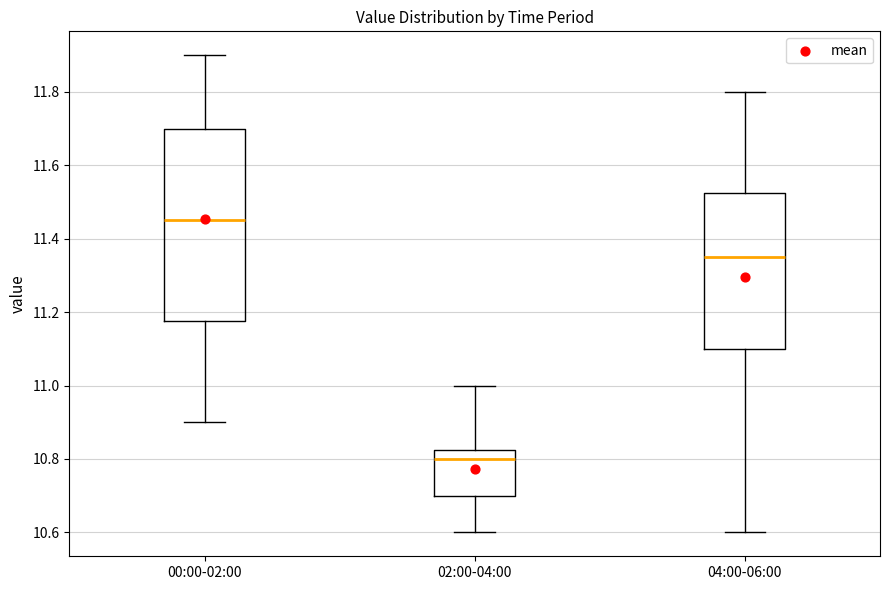

Which box is the tallest, from its lower edge to its upper edge?

00:00-02:00